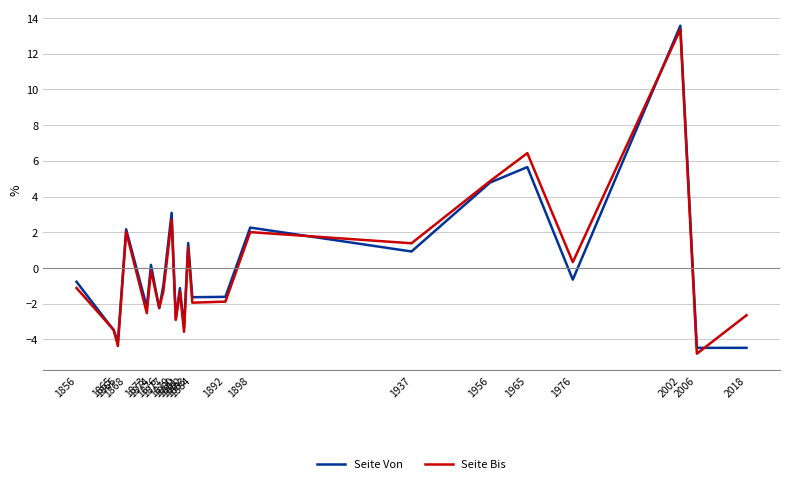

What is the total value across all series at 2002?

26.9